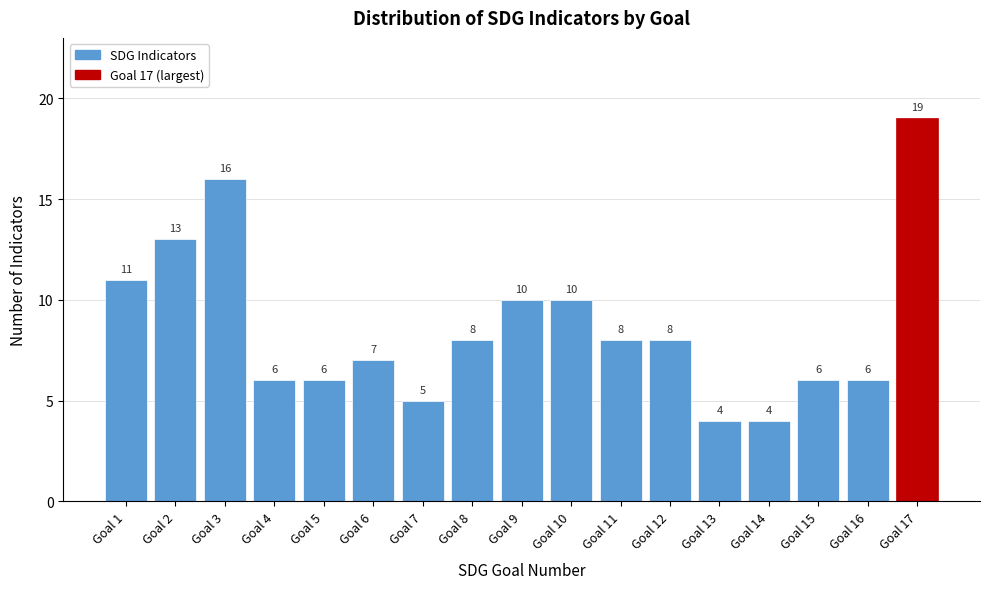

Reading left to right, list all the values displayed in this chart.

11	13	16	6	6	7	5	8	10	10	8	8	4	4	6	6	19